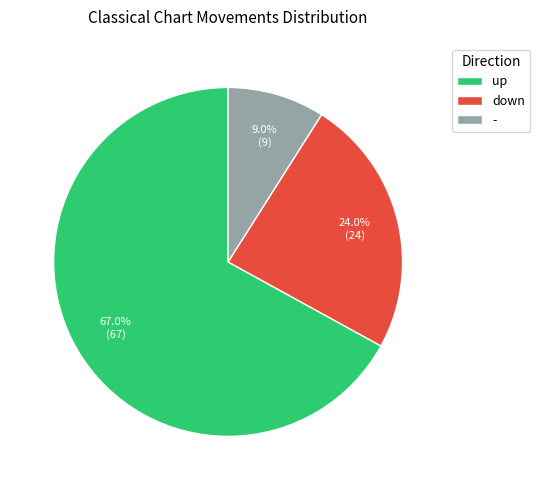

Which slice is the largest?

up